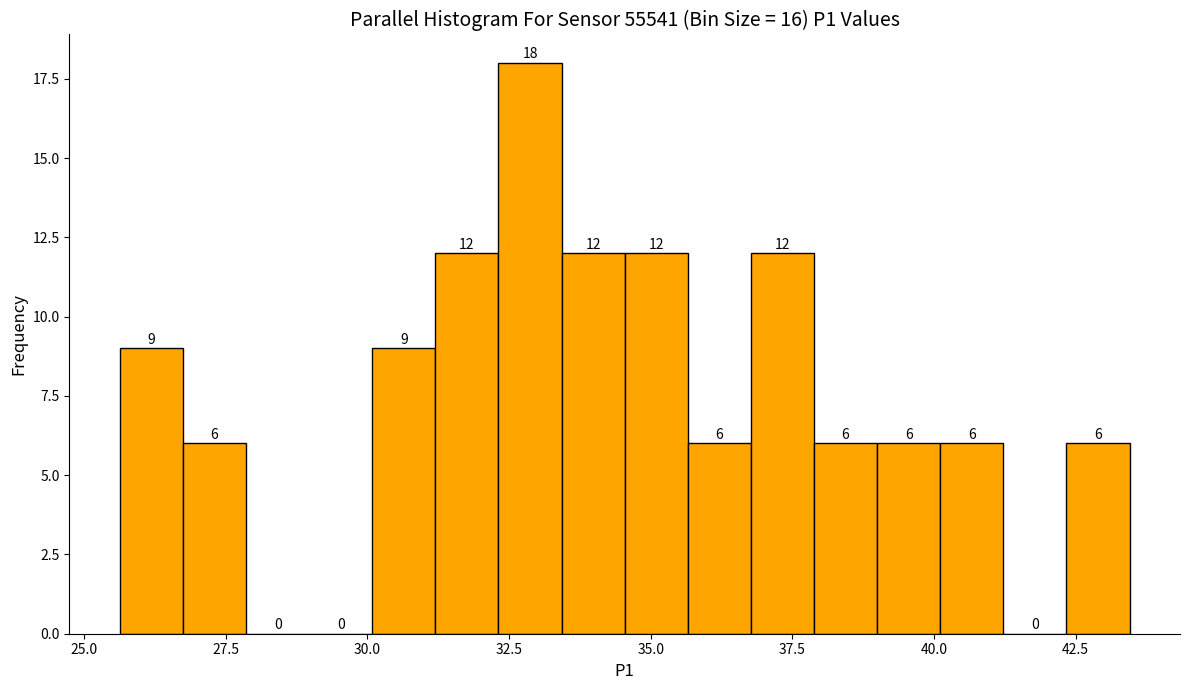

Read against the x-axis, roughly where is the centre of the tallest bar?

33.0